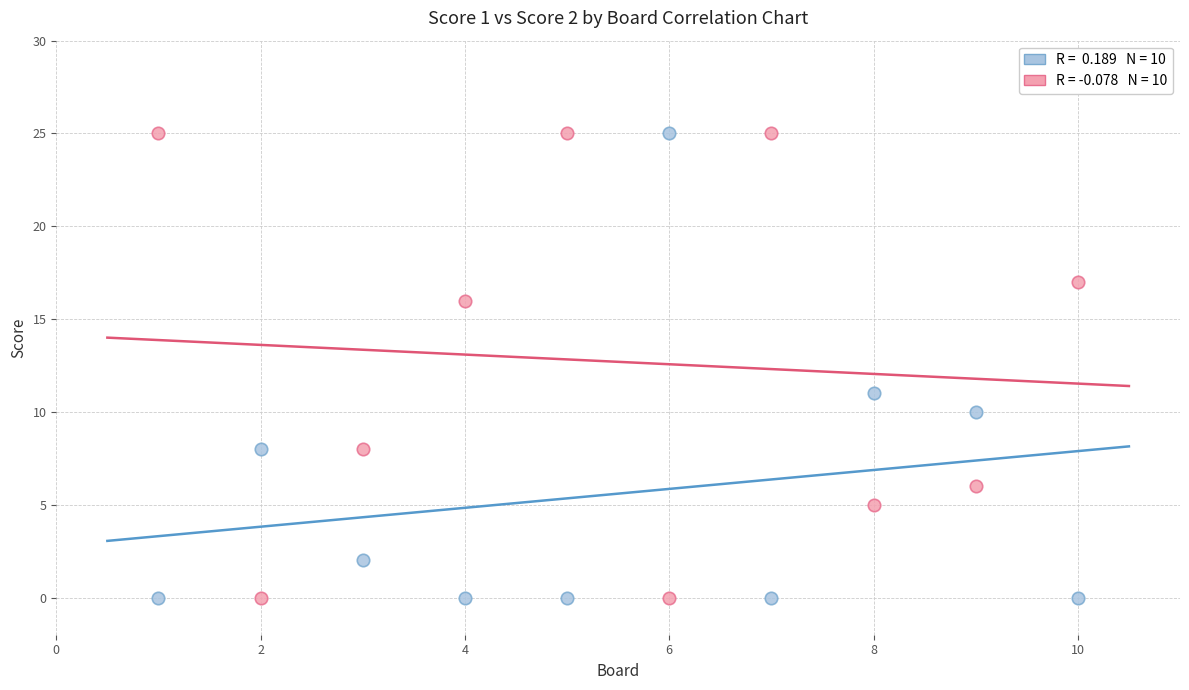

Across all data points, what is the range of X values (max minus min)?

9